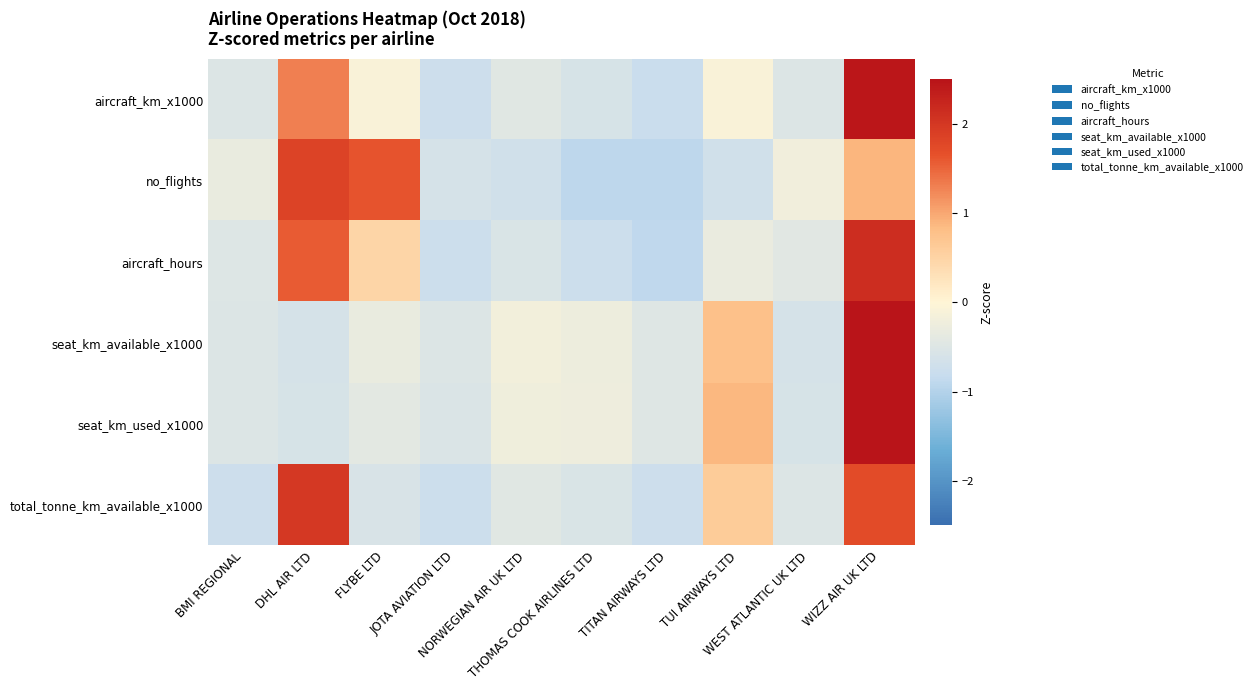

Reading left to right, transcribe all the data shown in this chart.

aircraft_km_x1000: BMI REGIONAL=-0.5	DHL AIR LTD=1.3	FLYBE LTD=-0.1	JOTA AVIATION LTD=-0.7	NORWEGIAN AIR UK LTD=-0.5	THOMAS COOK AIRLINES LTD=-0.6	TITAN AIRWAYS LTD=-0.8	TUI AIRWAYS LTD=-0.1	WEST ATLANTIC UK LTD=-0.5	WIZZ AIR UK LTD=2.5
no_flights: BMI REGIONAL=-0.3	DHL AIR LTD=1.8	FLYBE LTD=1.6	JOTA AVIATION LTD=-0.6	NORWEGIAN AIR UK LTD=-0.7	THOMAS COOK AIRLINES LTD=-0.9	TITAN AIRWAYS LTD=-0.9	TUI AIRWAYS LTD=-0.7	WEST ATLANTIC UK LTD=-0.2	WIZZ AIR UK LTD=0.9
aircraft_hours: BMI REGIONAL=-0.5	DHL AIR LTD=1.6	FLYBE LTD=0.5	JOTA AVIATION LTD=-0.8	NORWEGIAN AIR UK LTD=-0.6	THOMAS COOK AIRLINES LTD=-0.8	TITAN AIRWAYS LTD=-0.9	TUI AIRWAYS LTD=-0.3	WEST ATLANTIC UK LTD=-0.4	WIZZ AIR UK LTD=2.1
seat_km_available_x1000: BMI REGIONAL=-0.5	DHL AIR LTD=-0.6	FLYBE LTD=-0.3	JOTA AVIATION LTD=-0.5	NORWEGIAN AIR UK LTD=-0.2	THOMAS COOK AIRLINES LTD=-0.3	TITAN AIRWAYS LTD=-0.5	TUI AIRWAYS LTD=0.8	WEST ATLANTIC UK LTD=-0.6	WIZZ AIR UK LTD=2.8
seat_km_used_x1000: BMI REGIONAL=-0.5	DHL AIR LTD=-0.6	FLYBE LTD=-0.4	JOTA AVIATION LTD=-0.5	NORWEGIAN AIR UK LTD=-0.2	THOMAS COOK AIRLINES LTD=-0.3	TITAN AIRWAYS LTD=-0.5	TUI AIRWAYS LTD=0.9	WEST ATLANTIC UK LTD=-0.6	WIZZ AIR UK LTD=2.7
total_tonne_km_available_x1000: BMI REGIONAL=-0.7	DHL AIR LTD=2.0	FLYBE LTD=-0.6	JOTA AVIATION LTD=-0.7	NORWEGIAN AIR UK LTD=-0.5	THOMAS COOK AIRLINES LTD=-0.6	TITAN AIRWAYS LTD=-0.7	TUI AIRWAYS LTD=0.6	WEST ATLANTIC UK LTD=-0.5	WIZZ AIR UK LTD=1.7